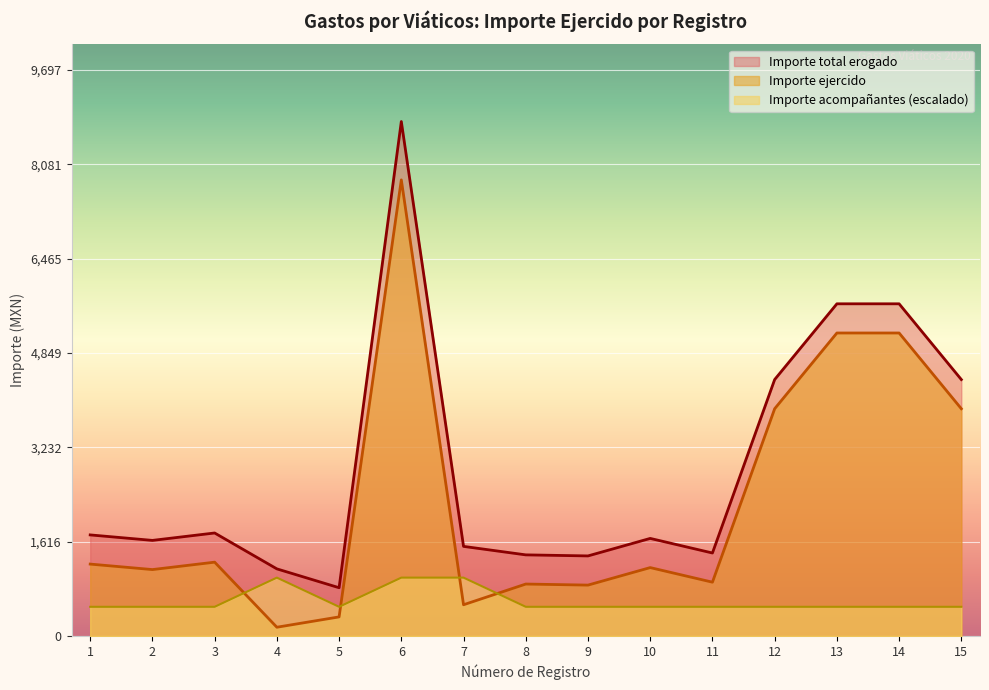

How many intersections are there between Importe acompañantes (escalado) and Importe ejercido?

4